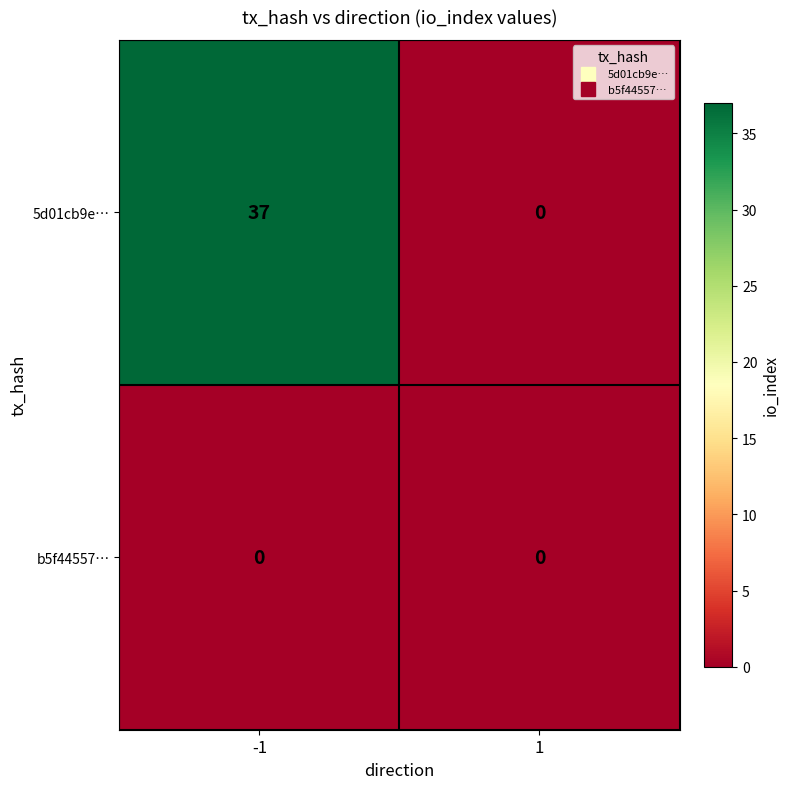

How many categories are shown in the chart?

2